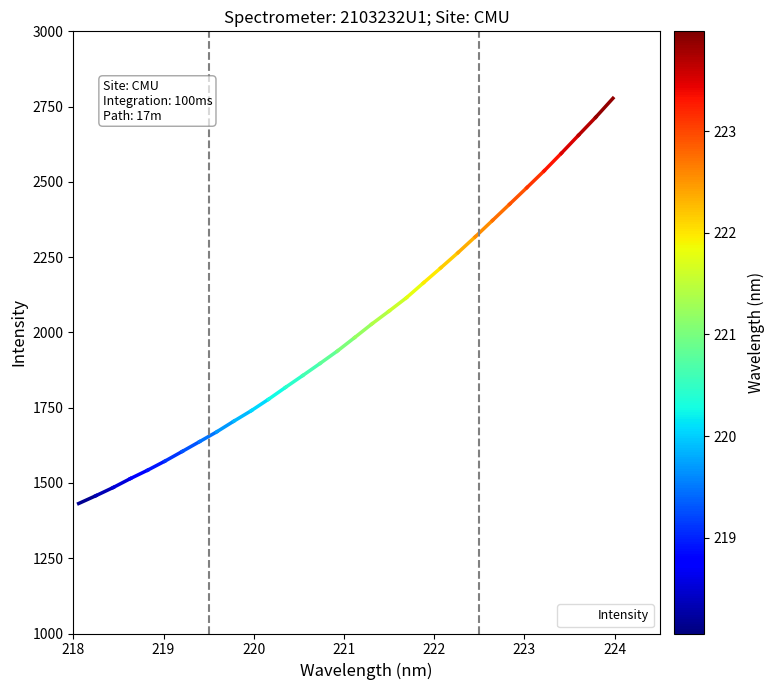

What is the minimum value shown in the chart?

1431.7